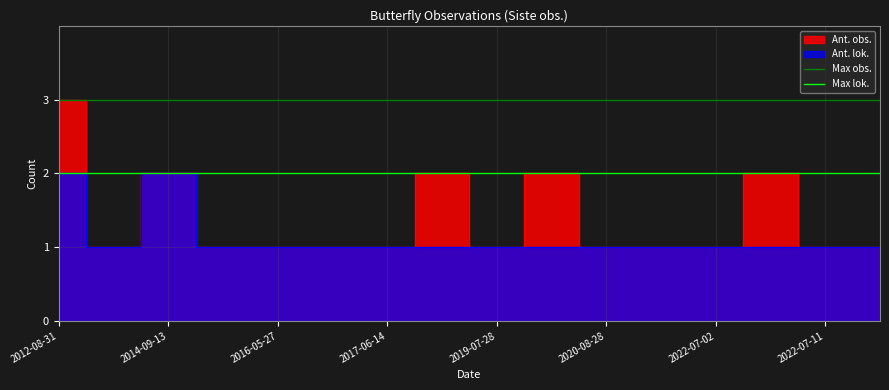

How many lines are shown in the chart?

2